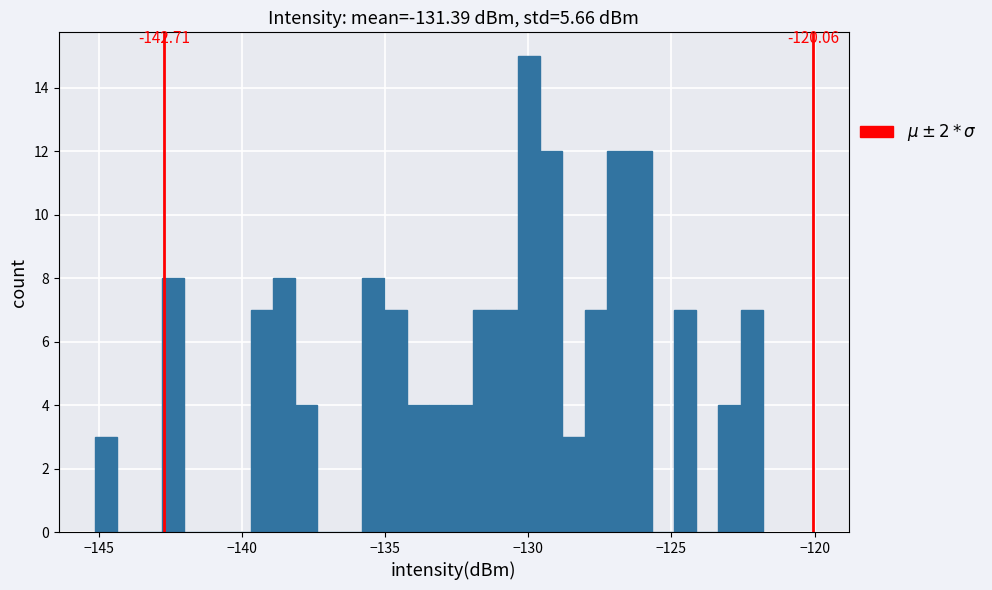

Read against the x-axis, roughly where is the centre of the tallest bar?

-130.0